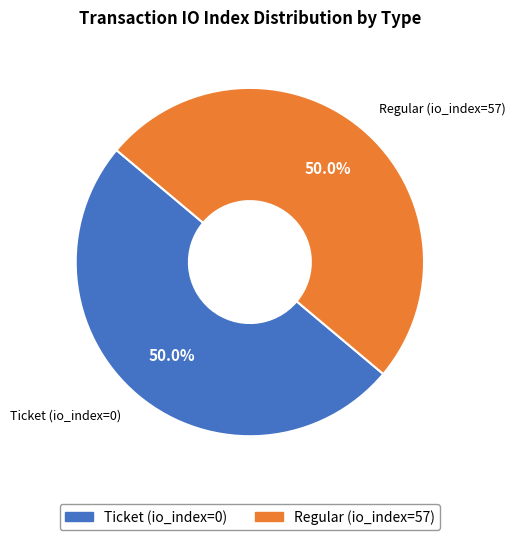

Is it true that Ticket (io_index=0) is 1% of the pie?

False